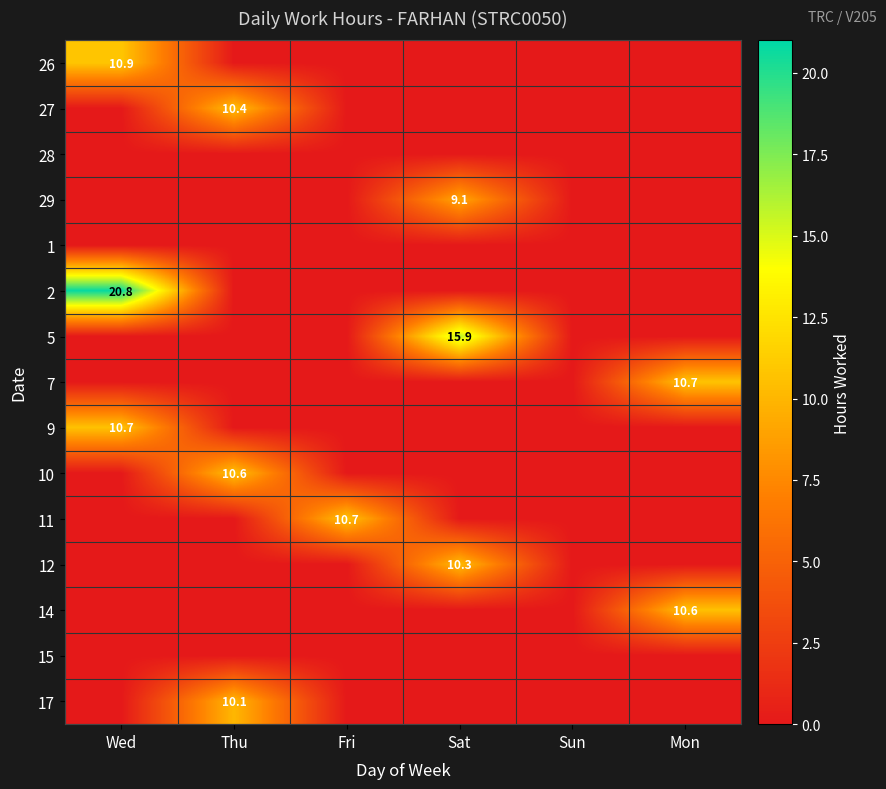

What is the average value of the 7 series?

1.8